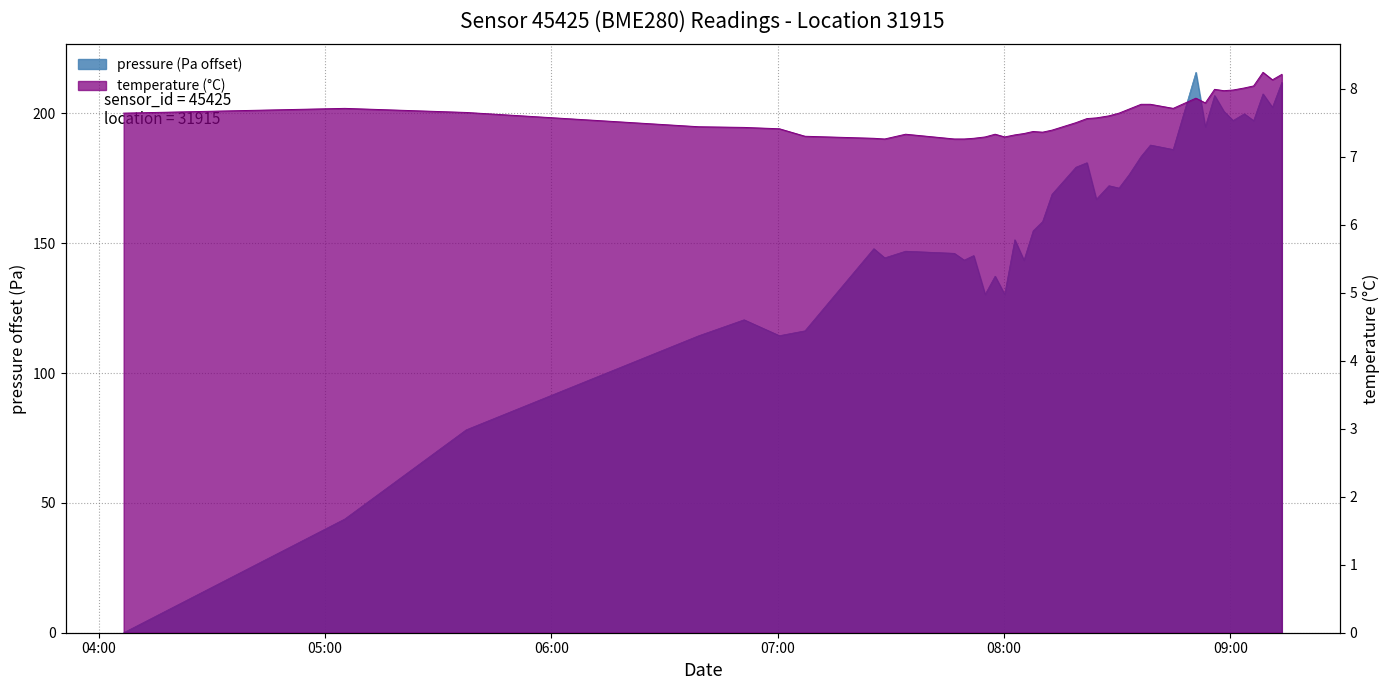

Is the value of pressure at 6 greater than the value of temperature at 34?

Yes